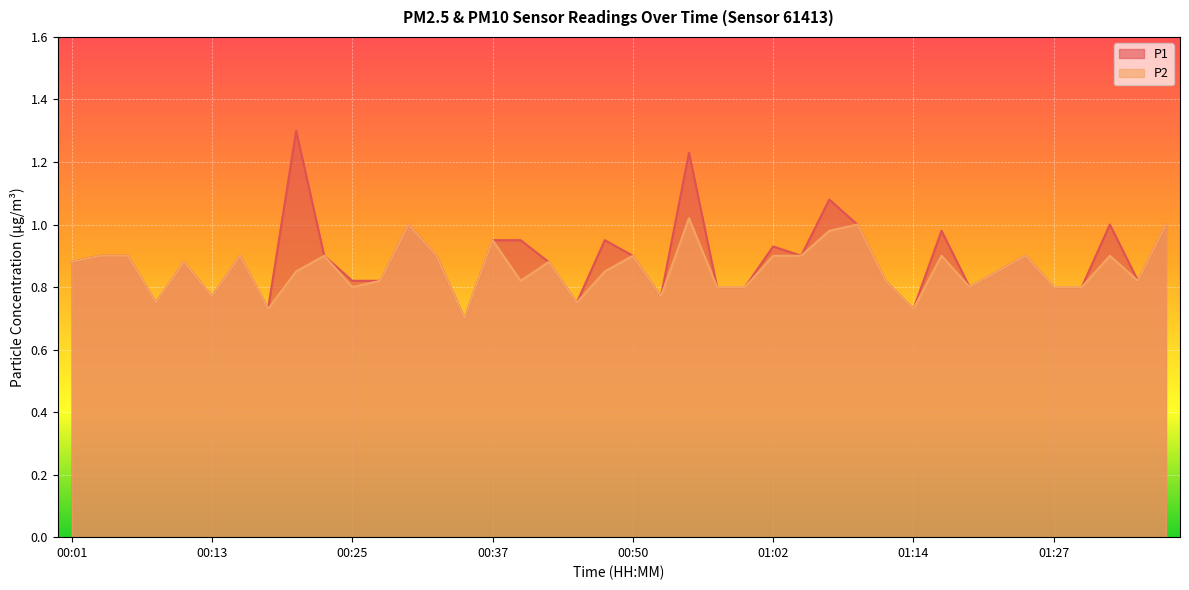

At how many categories does at least one series exceed 0?

40